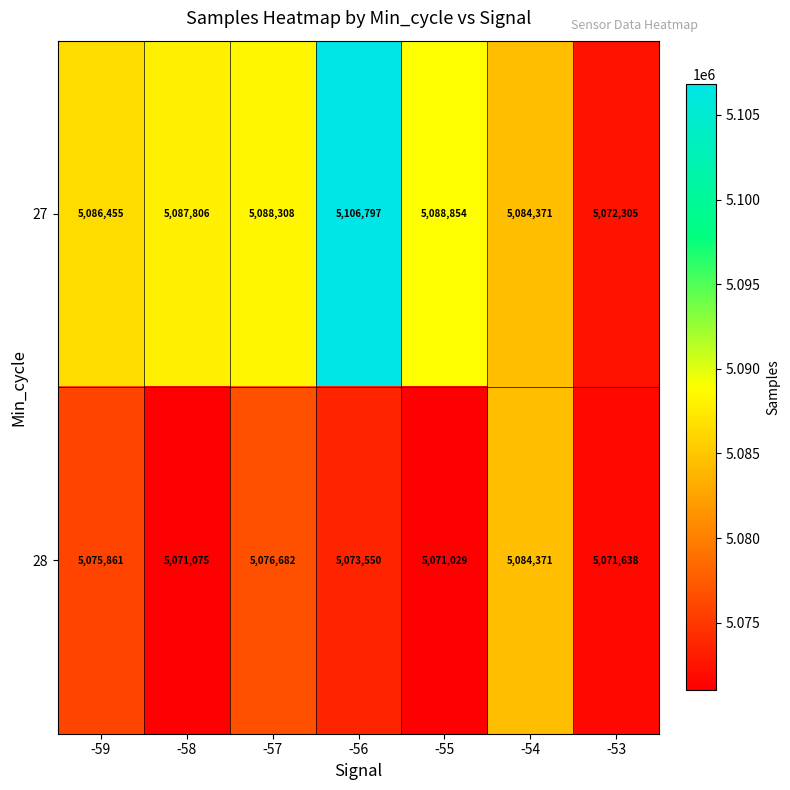

Which series has the largest total across all categories?

27